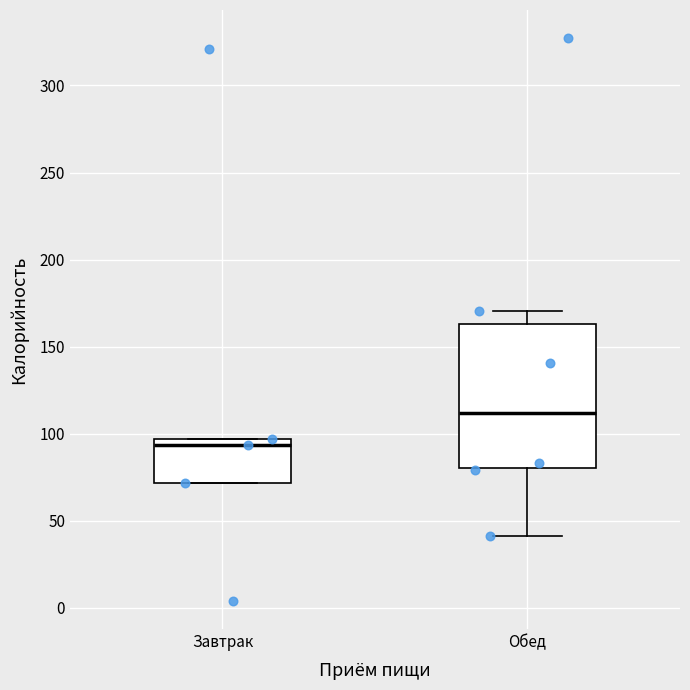

Which box is the tallest, from its lower edge to its upper edge?

Обед